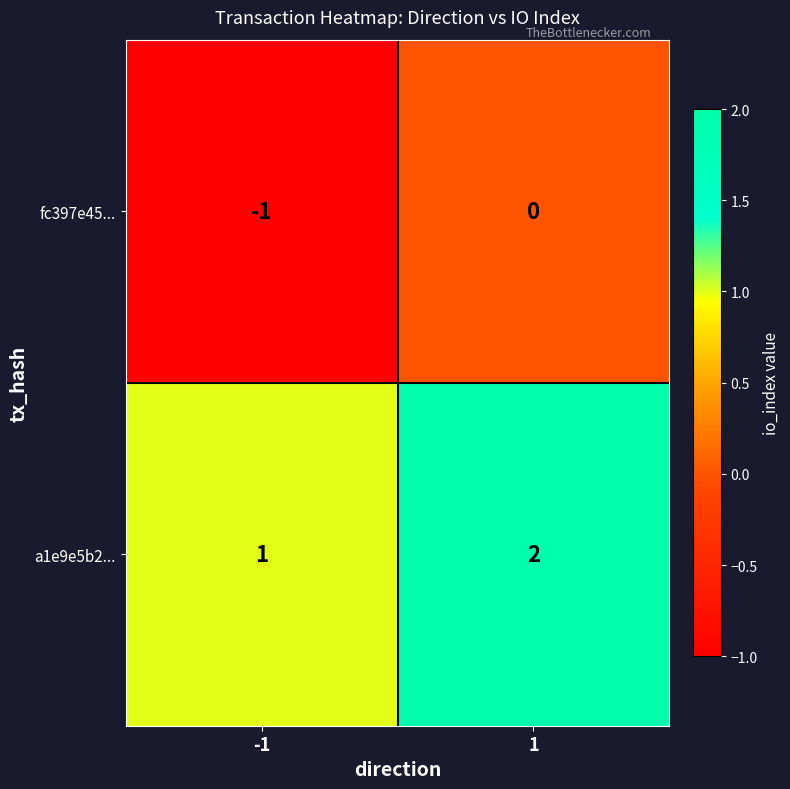

Reading left to right, list all the values displayed in this chart.

fc397e45...: -1	0
a1e9e5b2...: 1	2